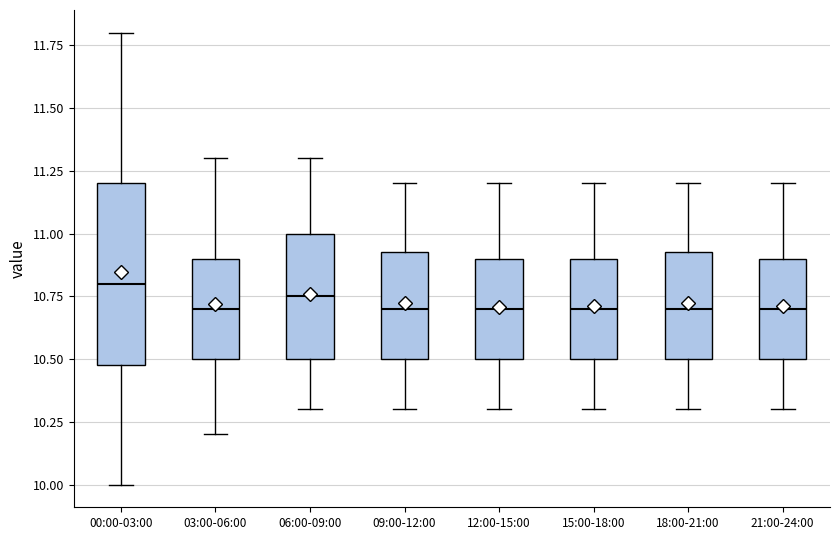

Which box's median line is the highest?

00:00-03:00